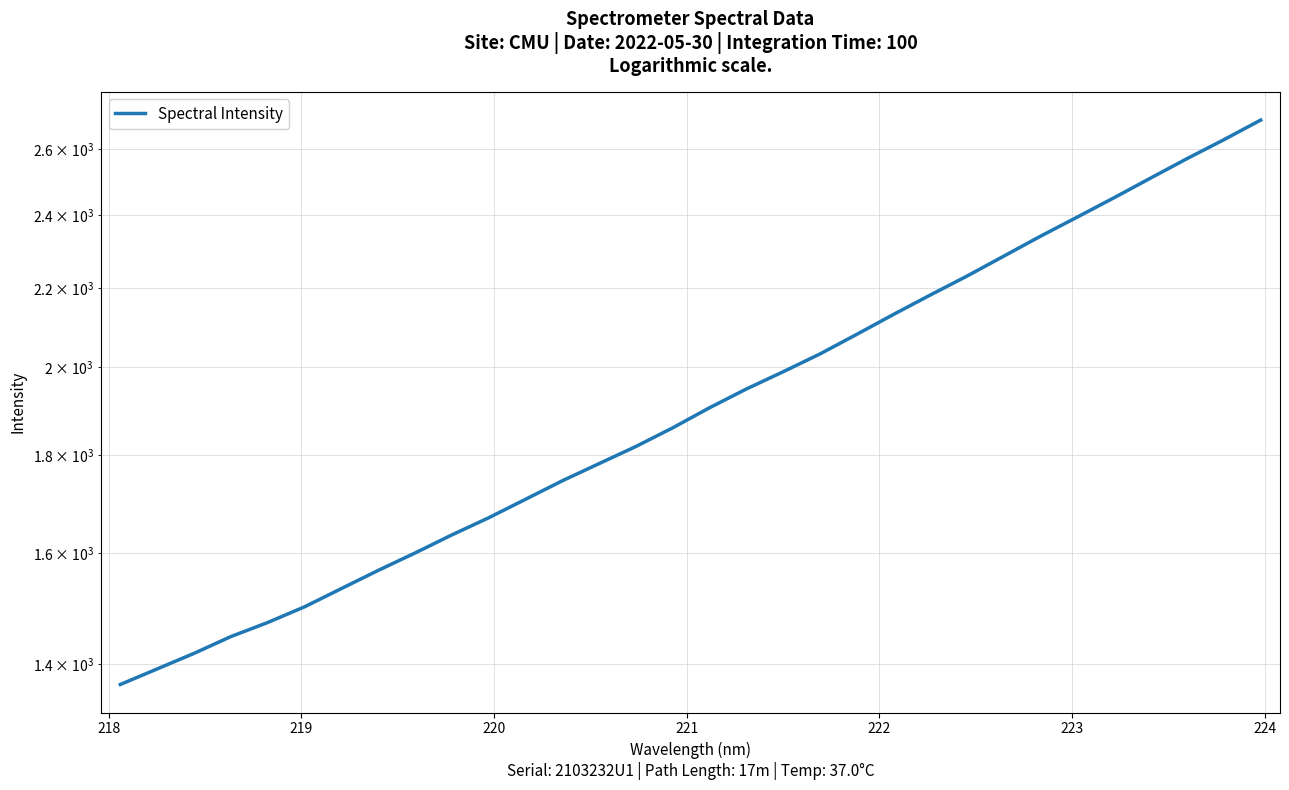

Count the number of data series in this chart.

1